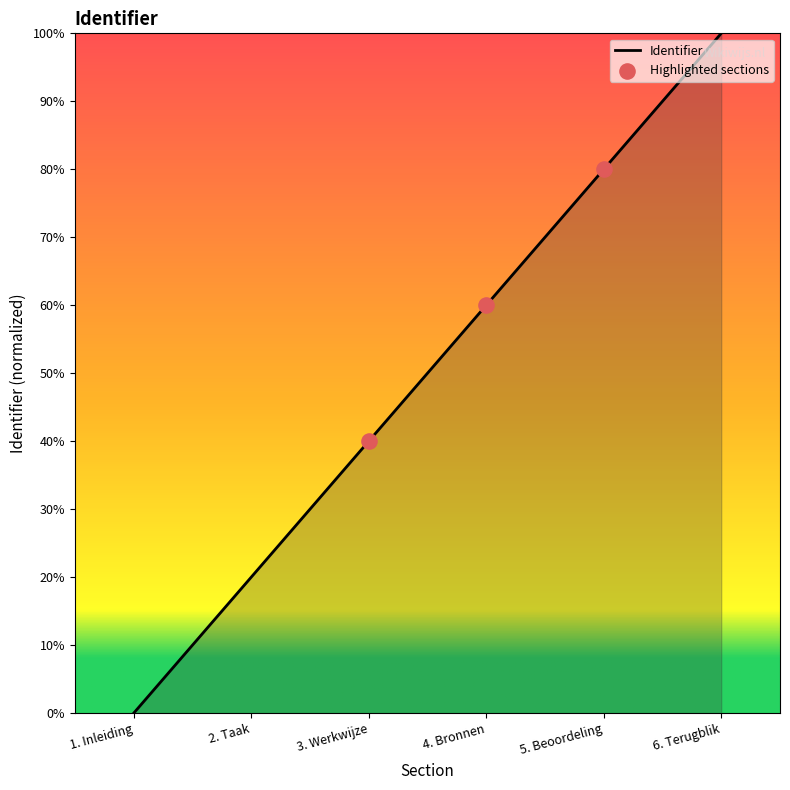

What is the ratio of the value at 2. Taak to the value at 3. Werkwijze?

0.5